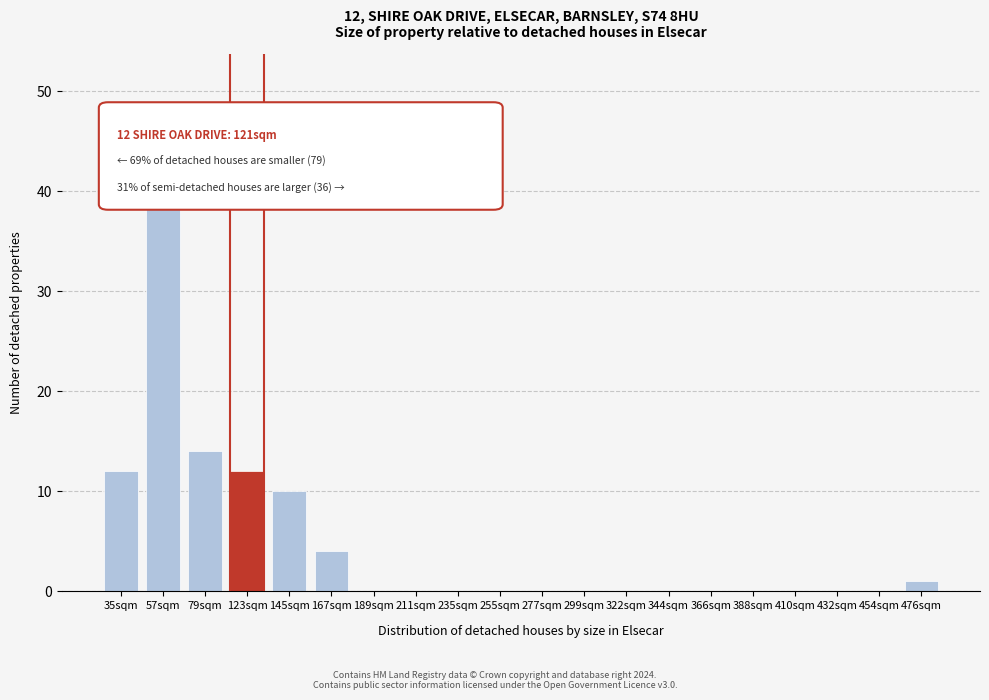

At which label is the value closest to 21?

79sqm